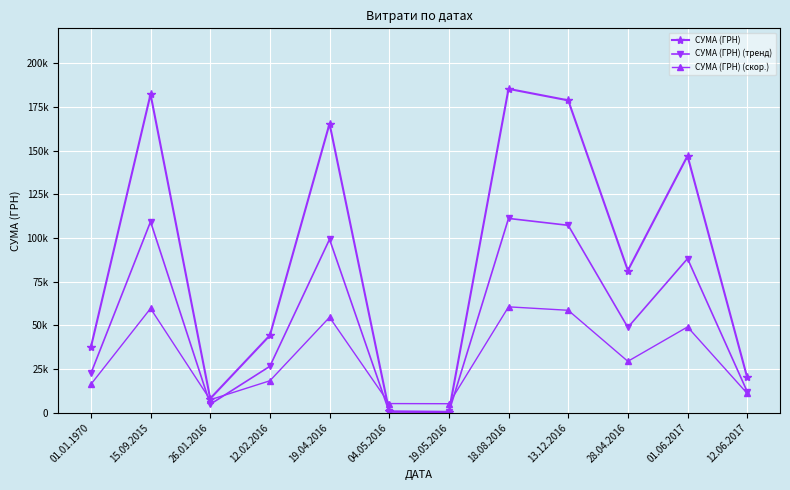

What are all the series names shown in the legend?

СУМА (ГРН), СУМА (ГРН) (тренд), СУМА (ГРН) (скор.)